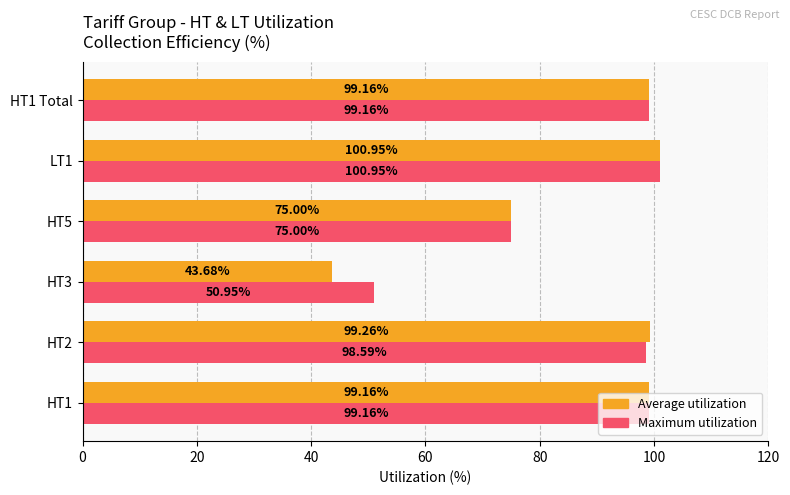

How many values in the Average utilization series are below 99?

2